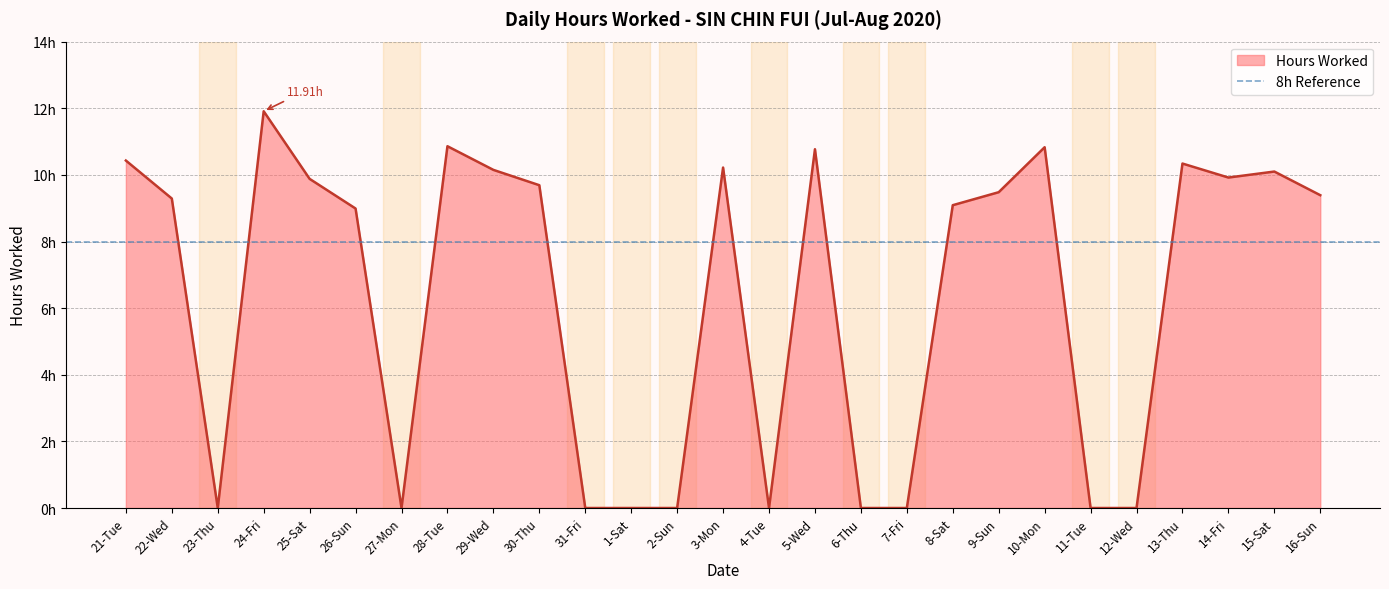

How many lines are shown in the chart?

1